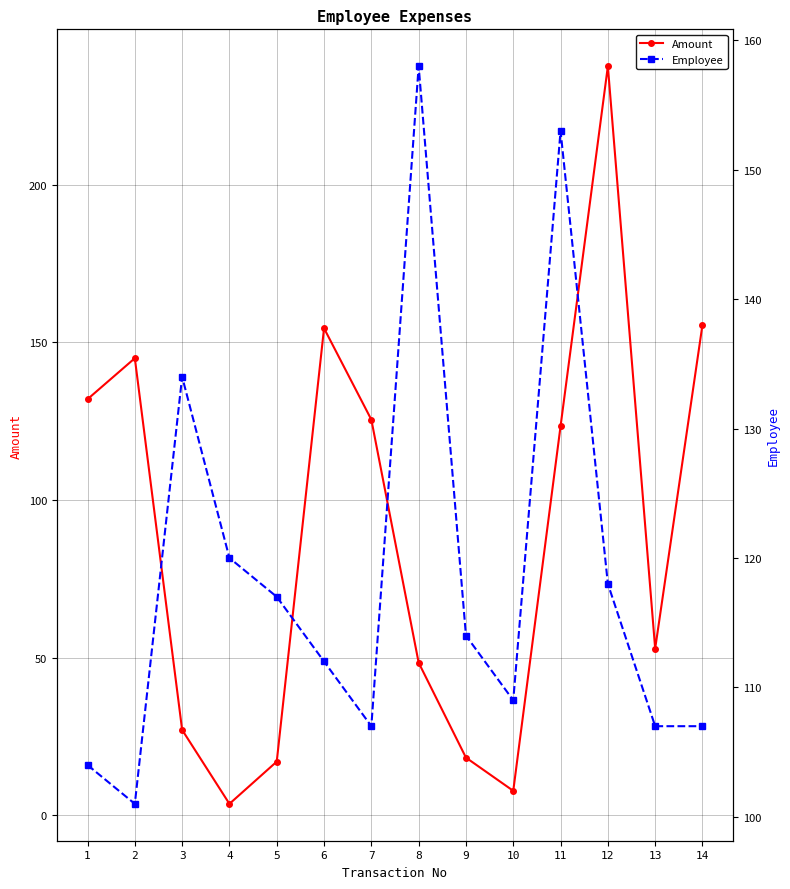

Between which two adjacent categories do Employee and Amount first intersect?

2 and 3